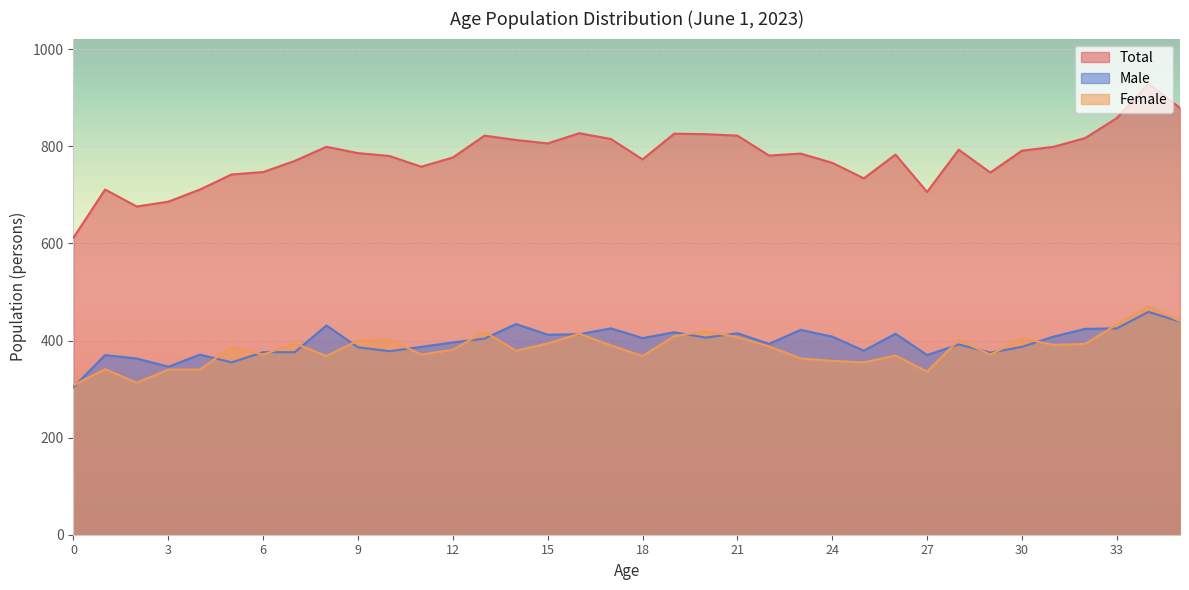

The Male series shows 629 at 5. True or false?

False